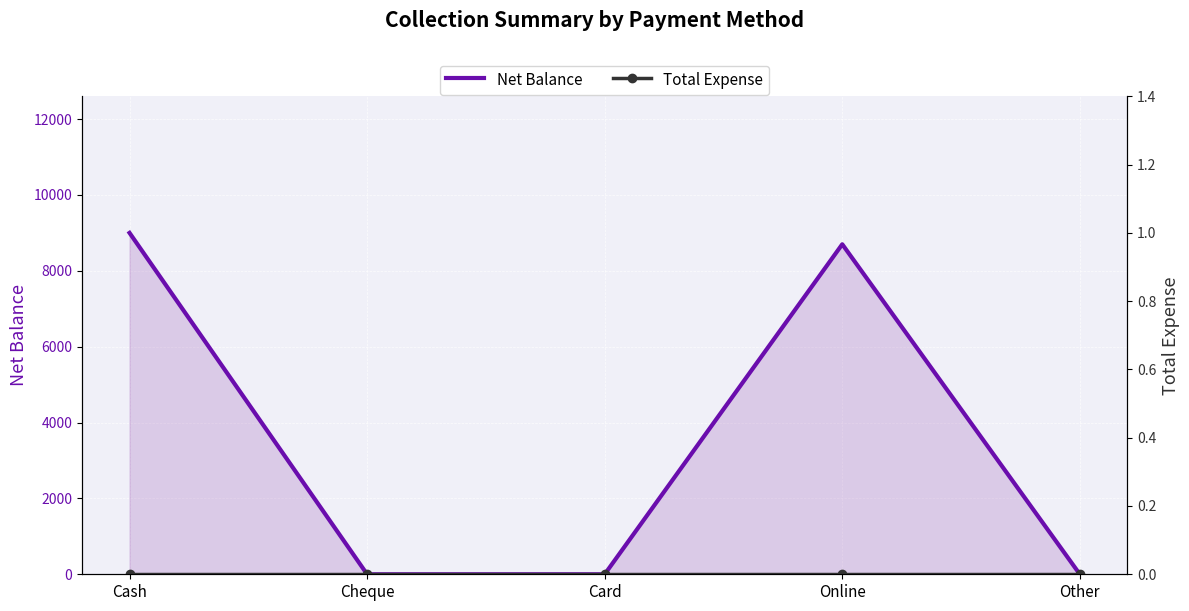

What is the sum of all Net Balance values?

17700